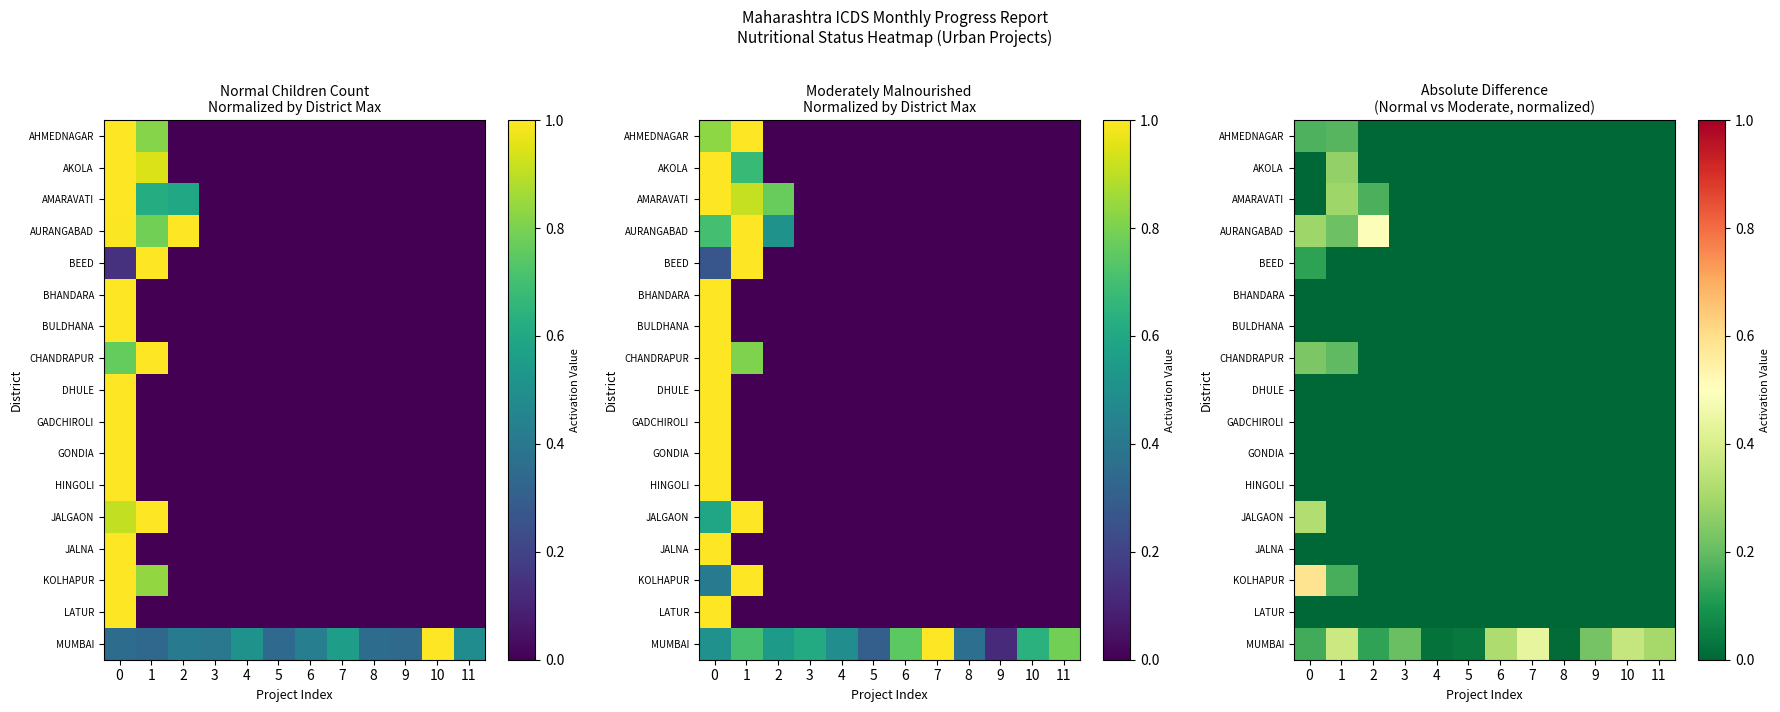

The HINGOLI series shows 0.0 at 5. True or false?

True